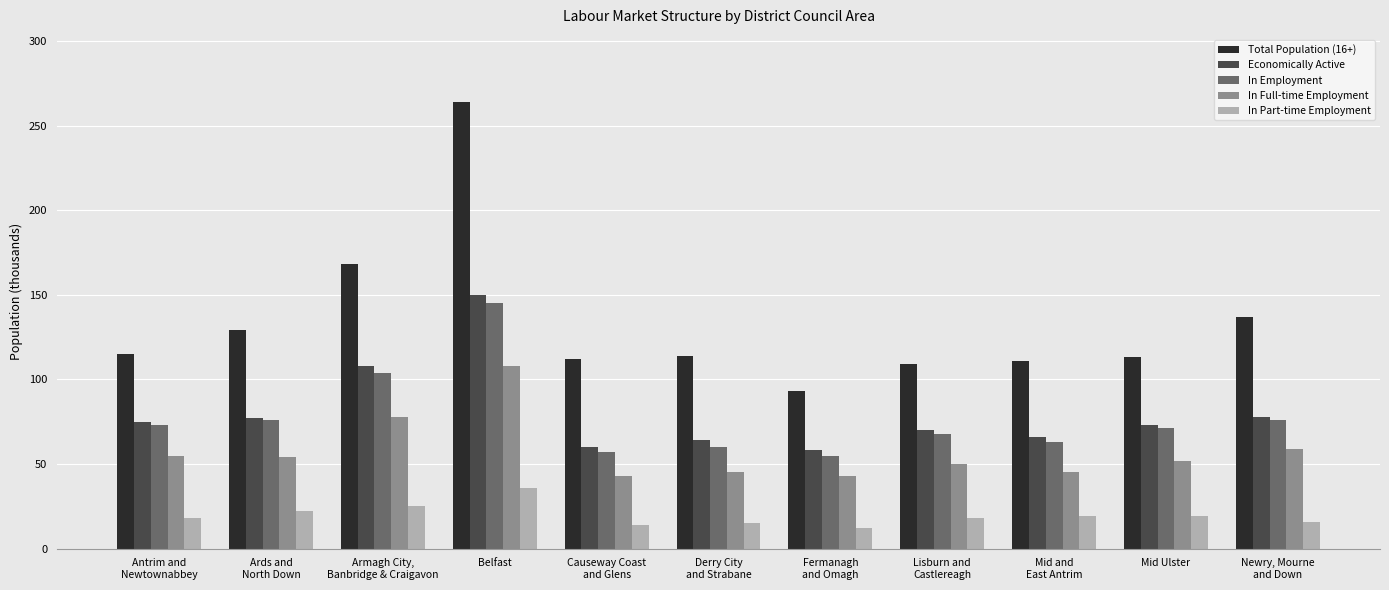

Where is In Employment nearest to the value 100?

Armagh City,
Banbridge & Craigavon